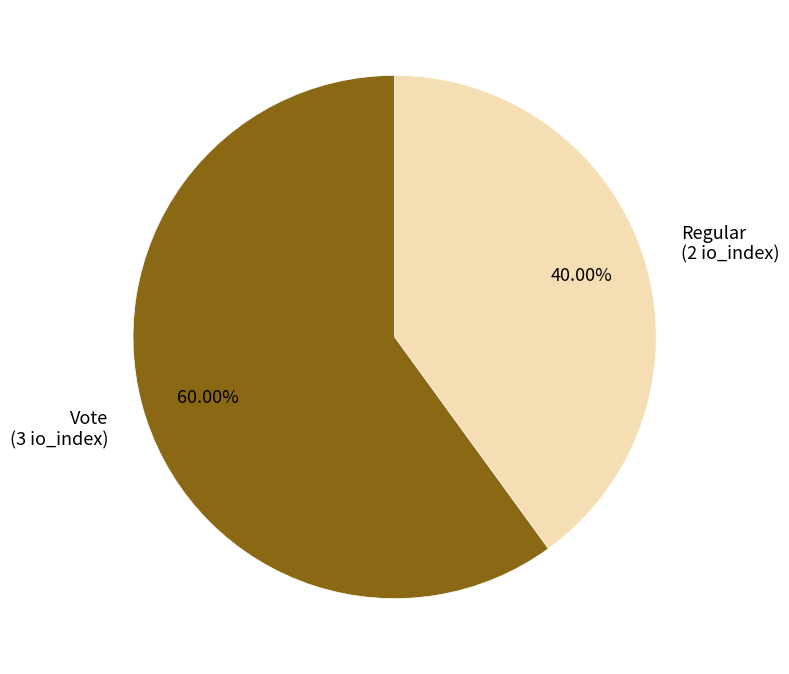

What is the smallest slice in the pie chart?

Regular (2 io_index)